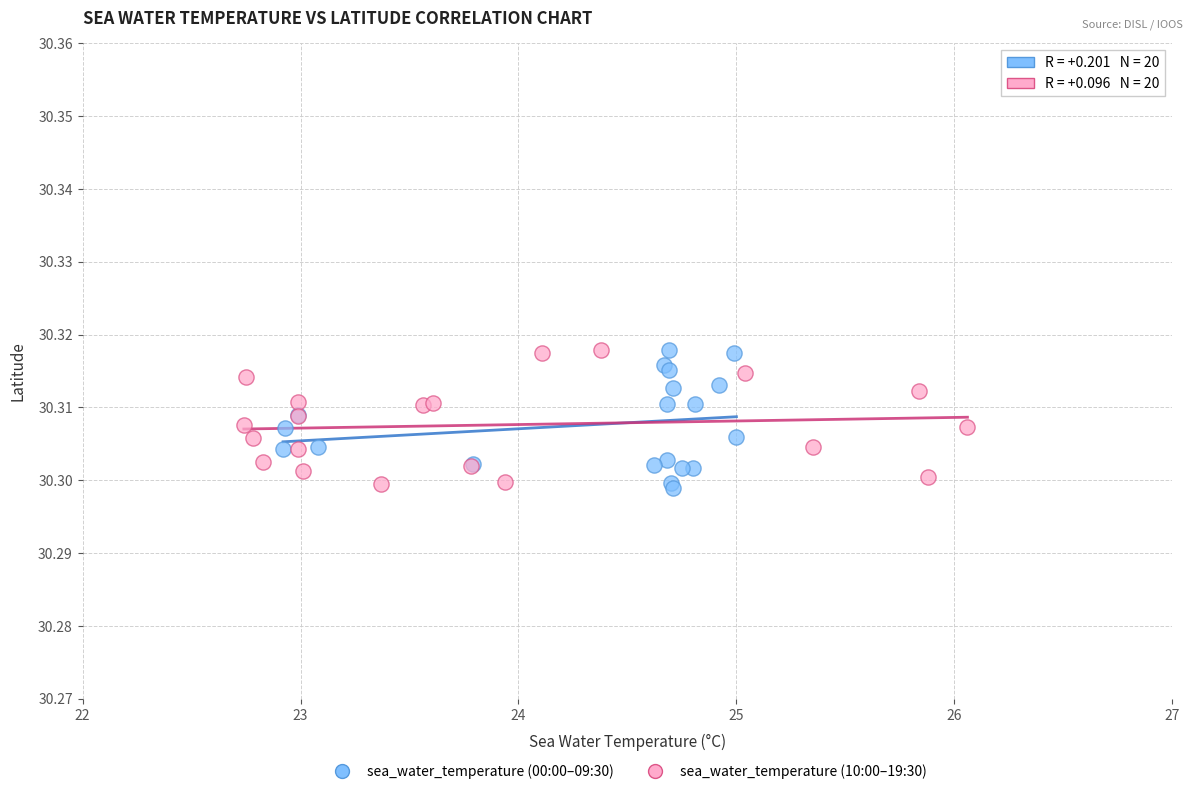

What are all the series names shown in the legend?

sea_water_temperature (00:00–09:30), sea_water_temperature (10:00–19:30)